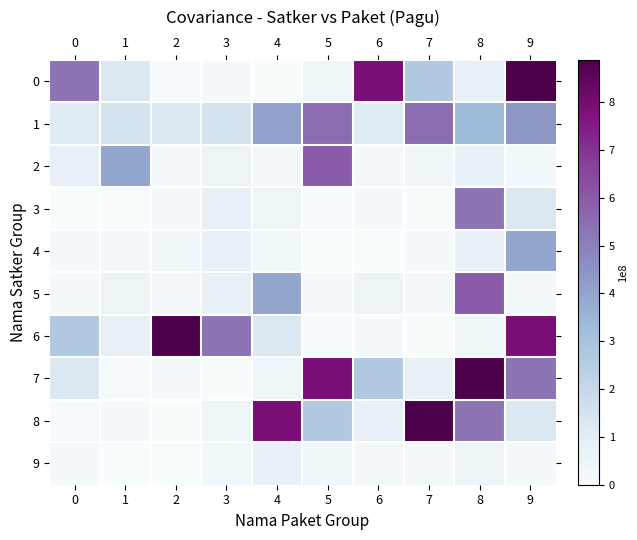

How many series are shown in this chart?

10